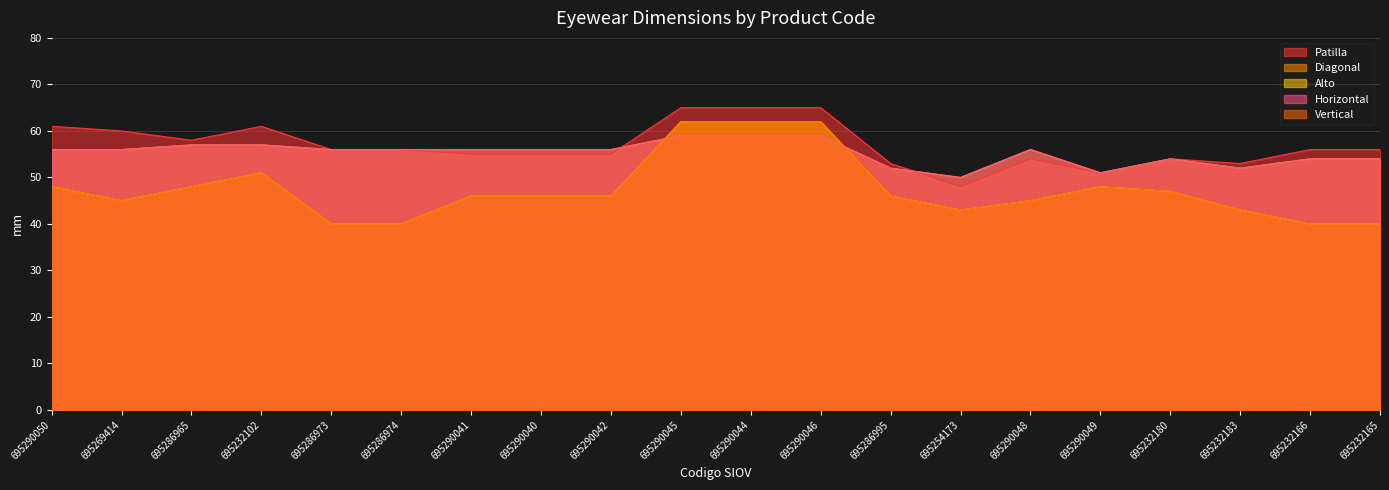

At which label does Diagonal first exceed 56?

695286965